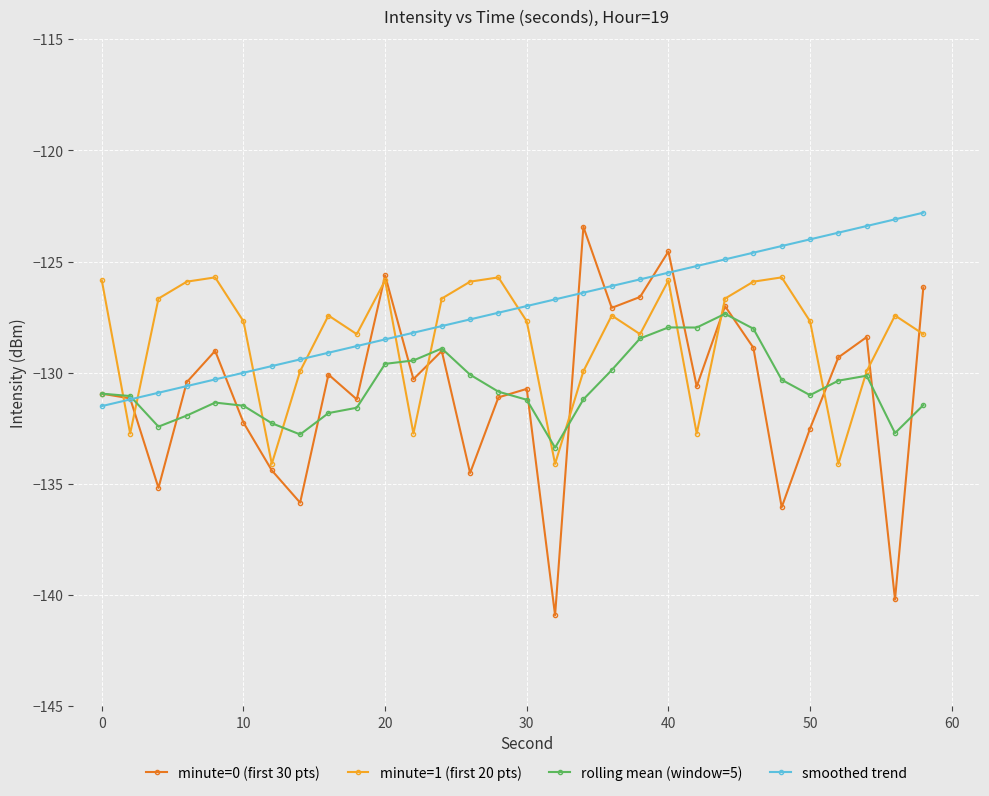

True or false: minute=1 (first 20 pts) has more than 2 points higher than both neighbors.

True